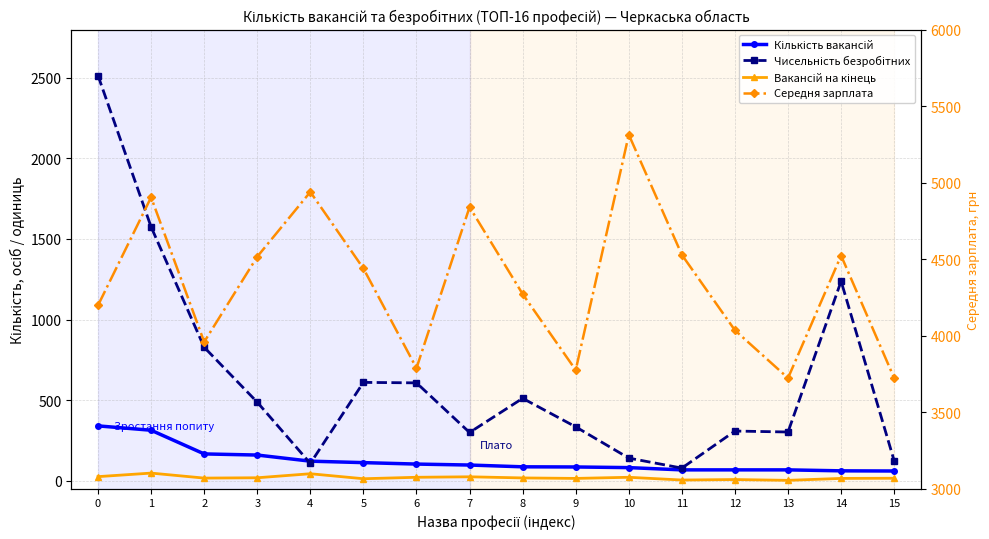

What is the total value across all series at 6?

4519